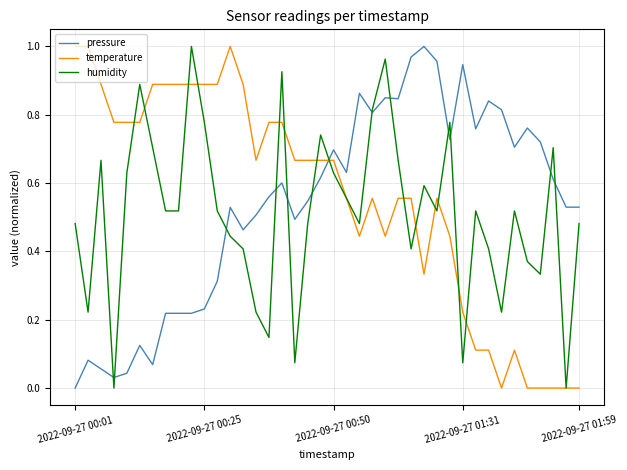

After their last crossing, which series has the higher values: temperature or pressure?

pressure